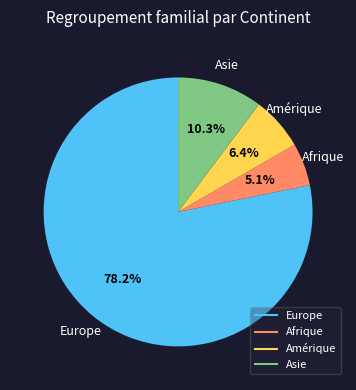

Is there a majority slice in this chart?

Yes